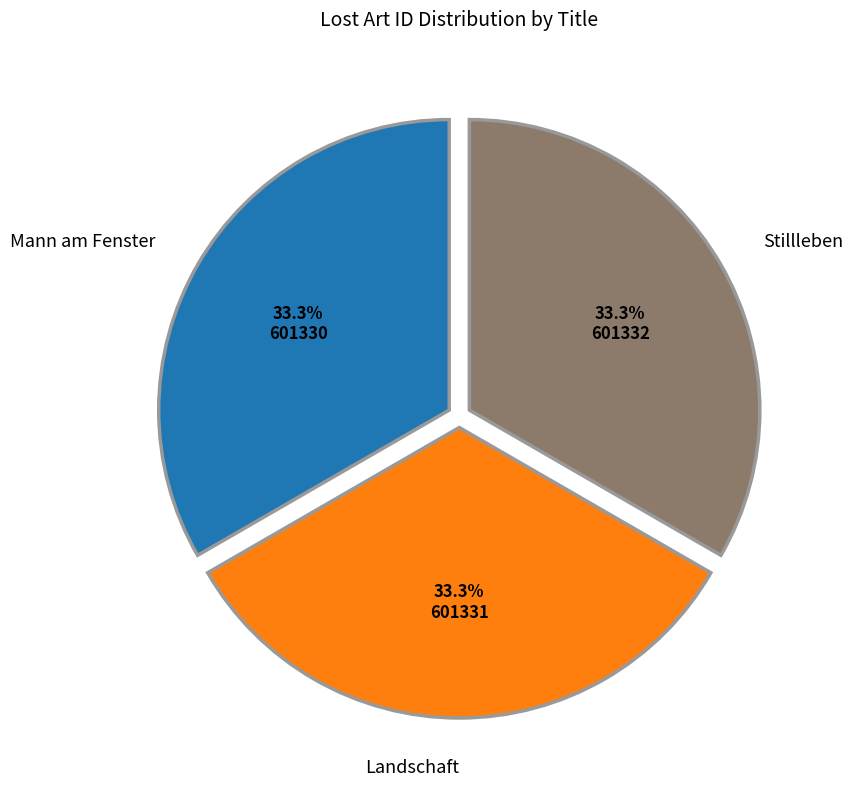

To the nearest percent, what percentage of the pie is Stillleben?

33%